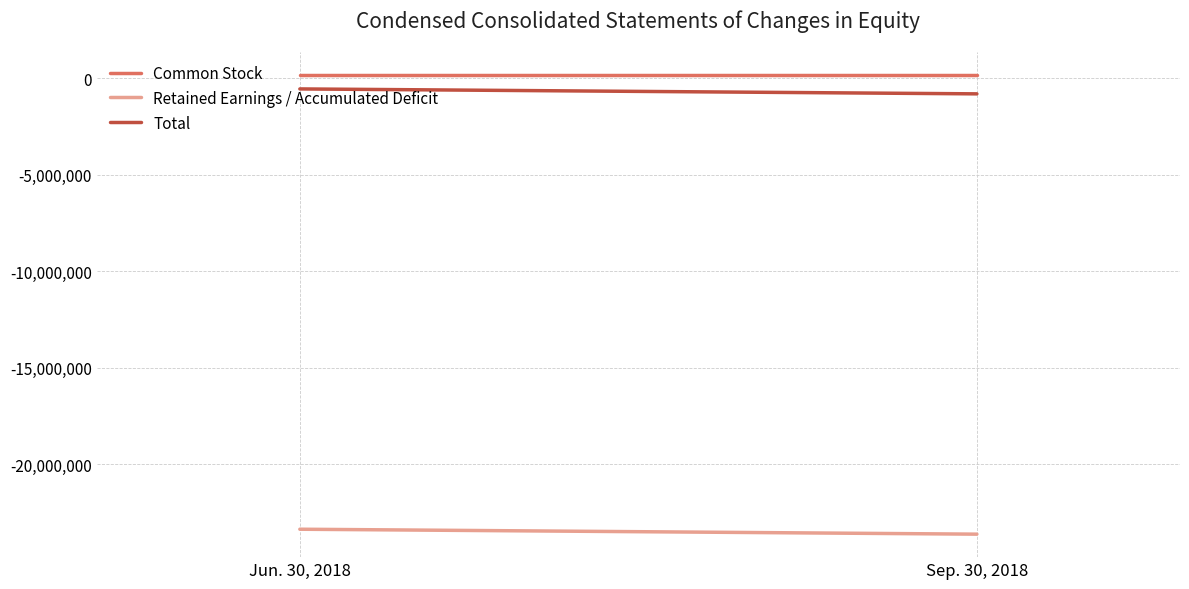

What is the minimum value for Common Stock?

196998